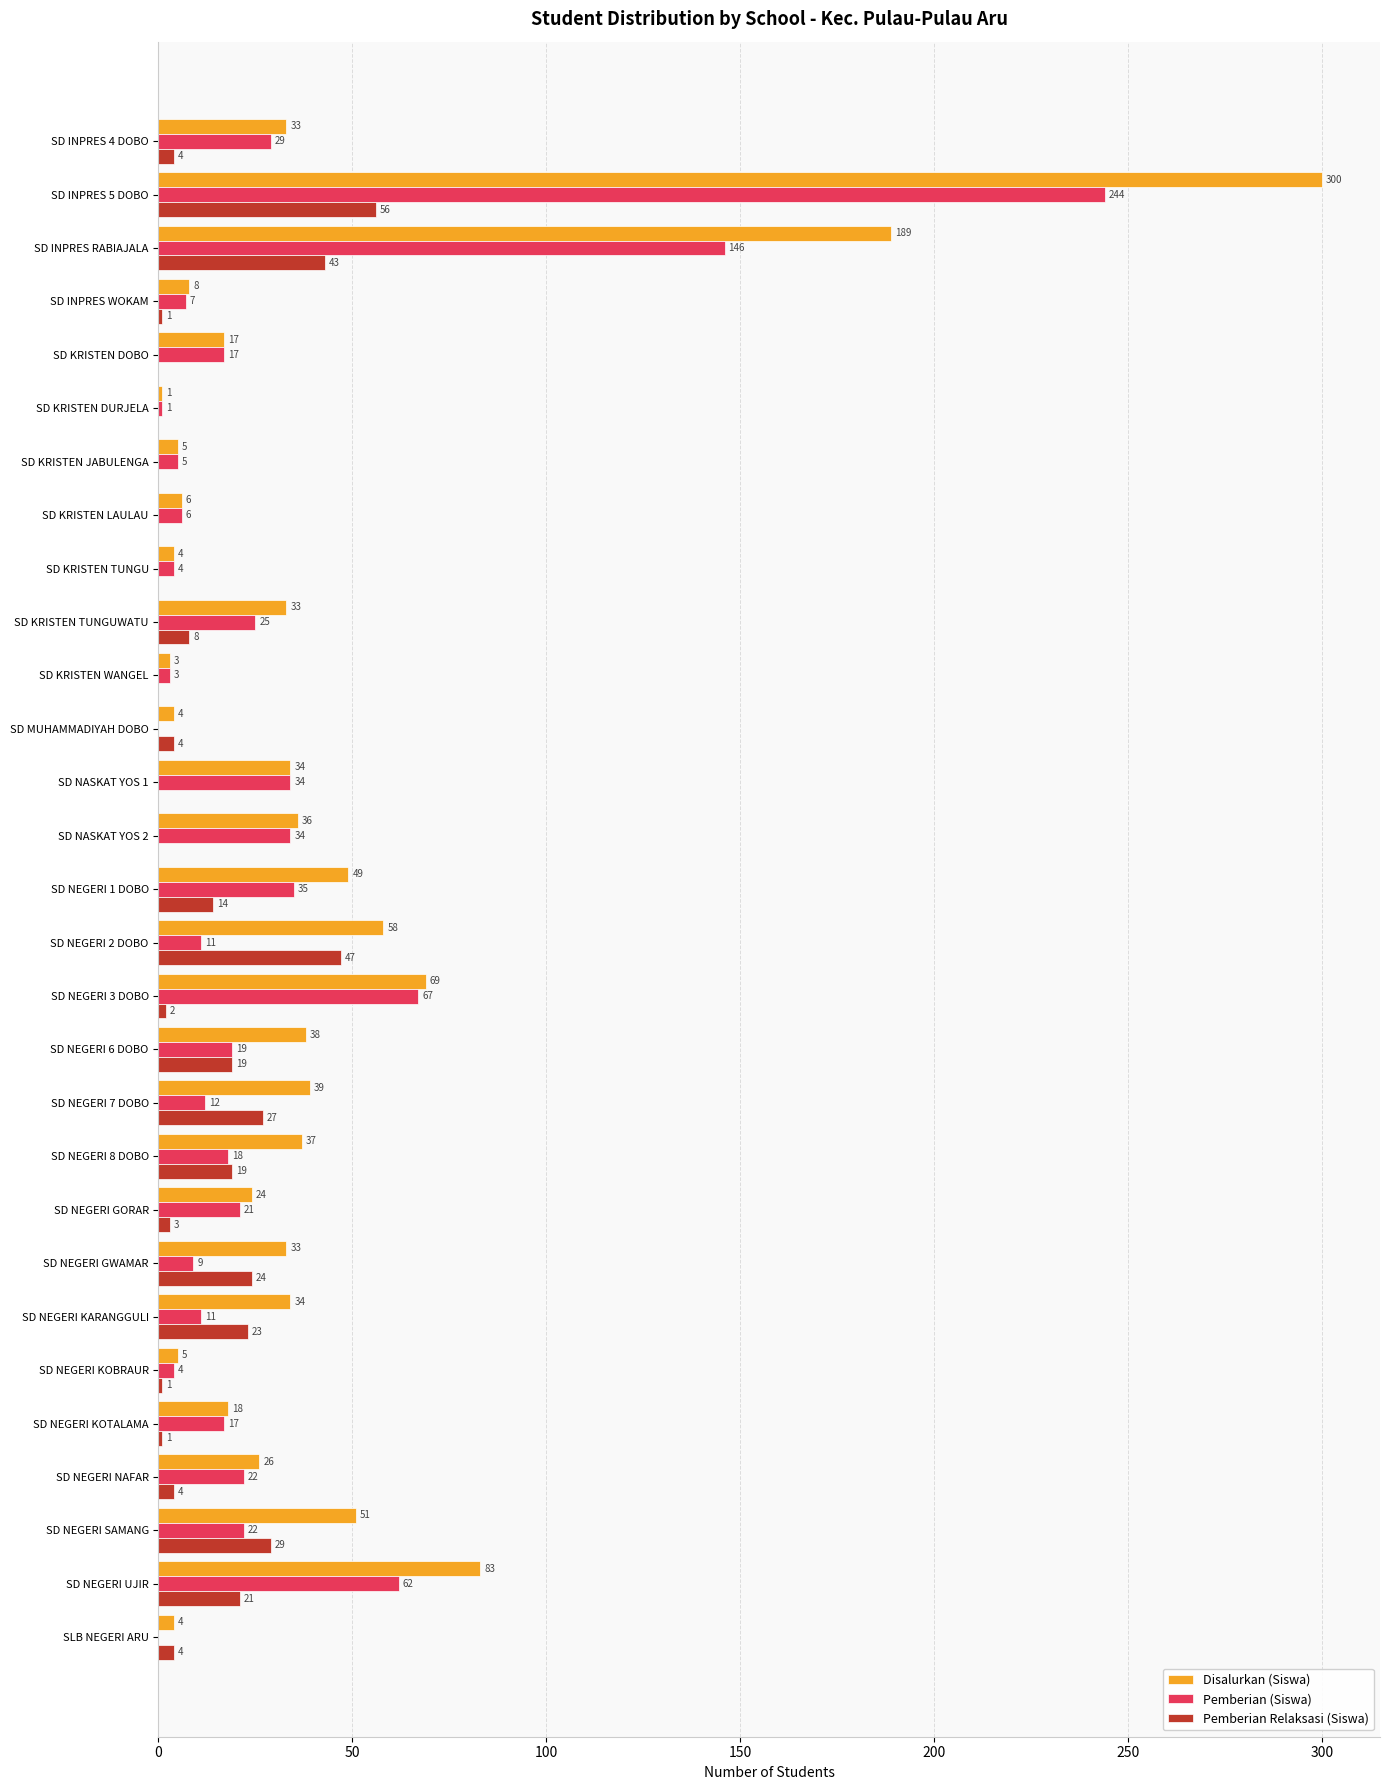

What is the total value across all series at SD NEGERI KARANGGULI?

68